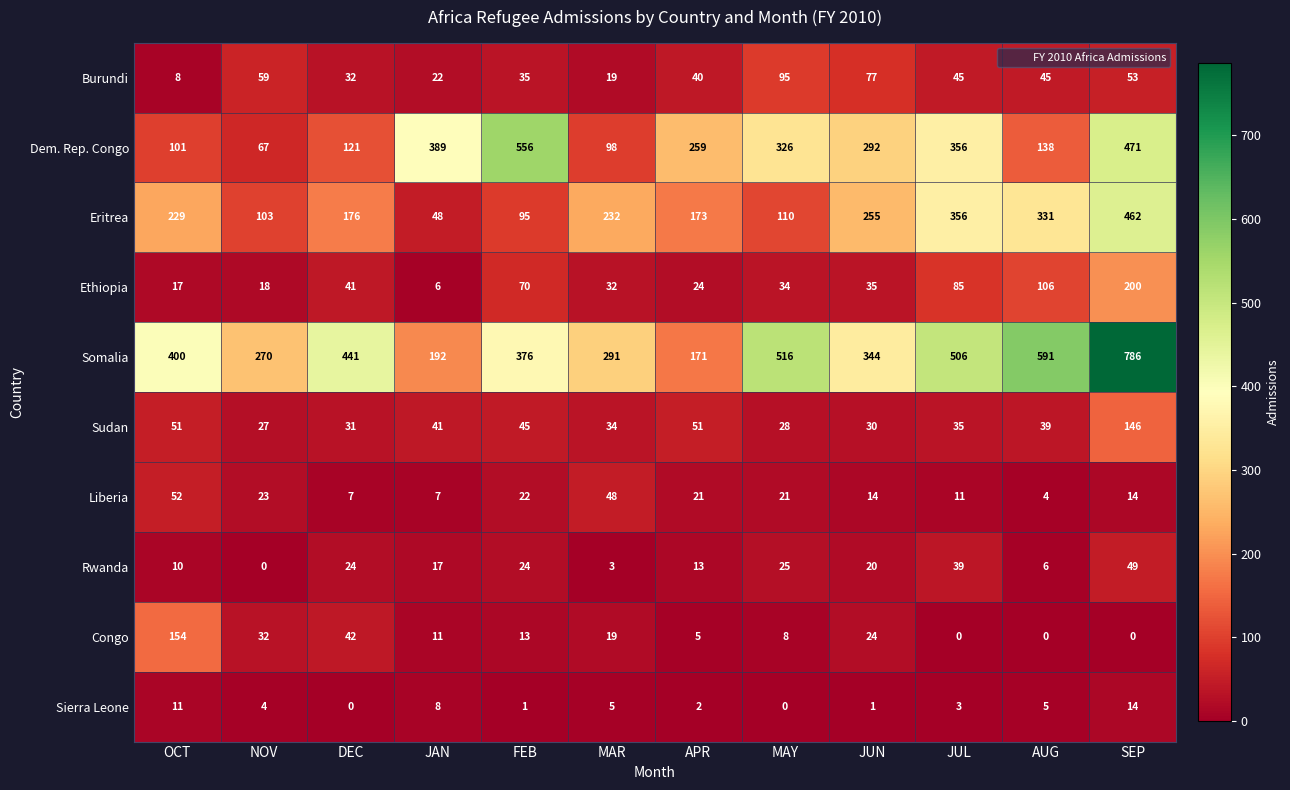

What is the minimum value for Sudan?

27